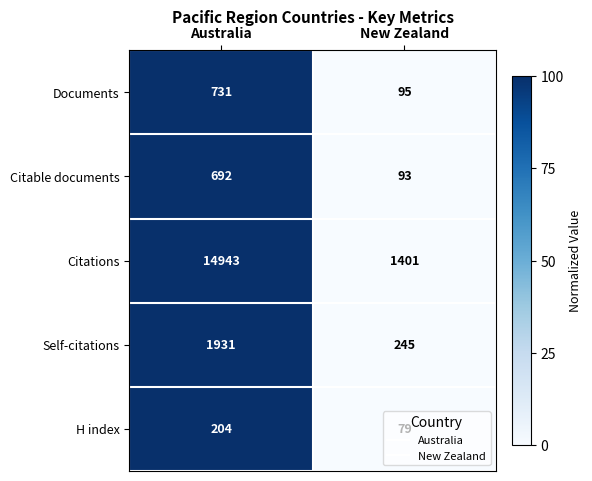

What is the difference between the maximum and minimum values in the Citable documents series?

599